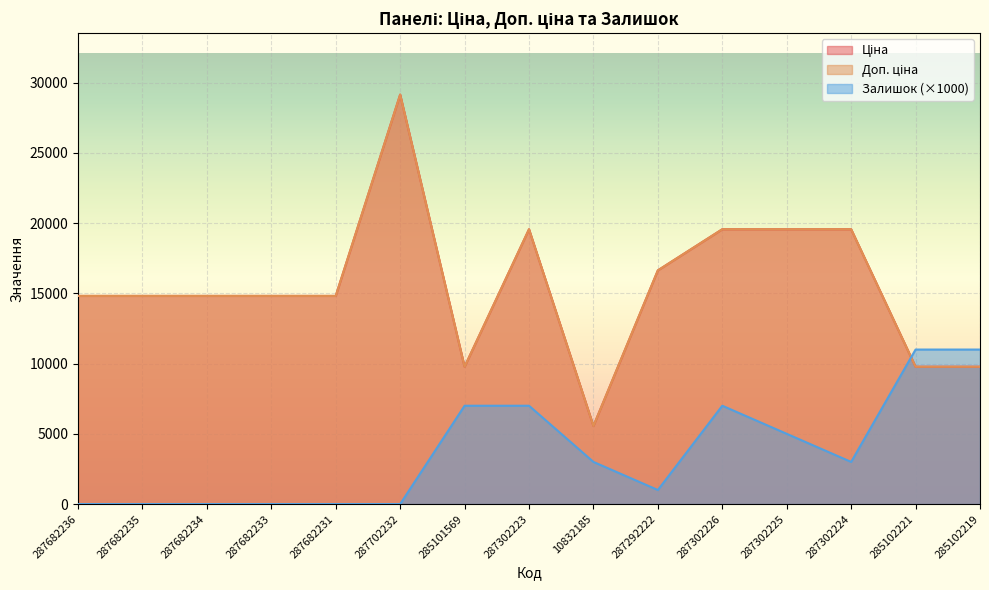

Between 287302223 and 287302226, which series saw the biggest shift?

Ціна